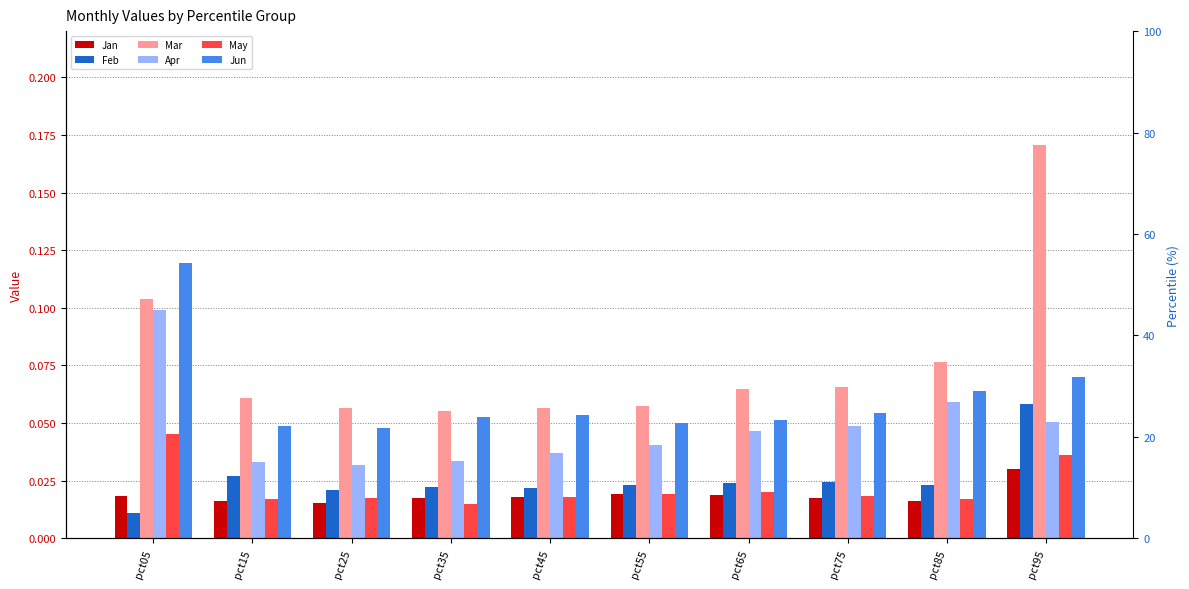

Which series has the largest total across all categories?

Mar